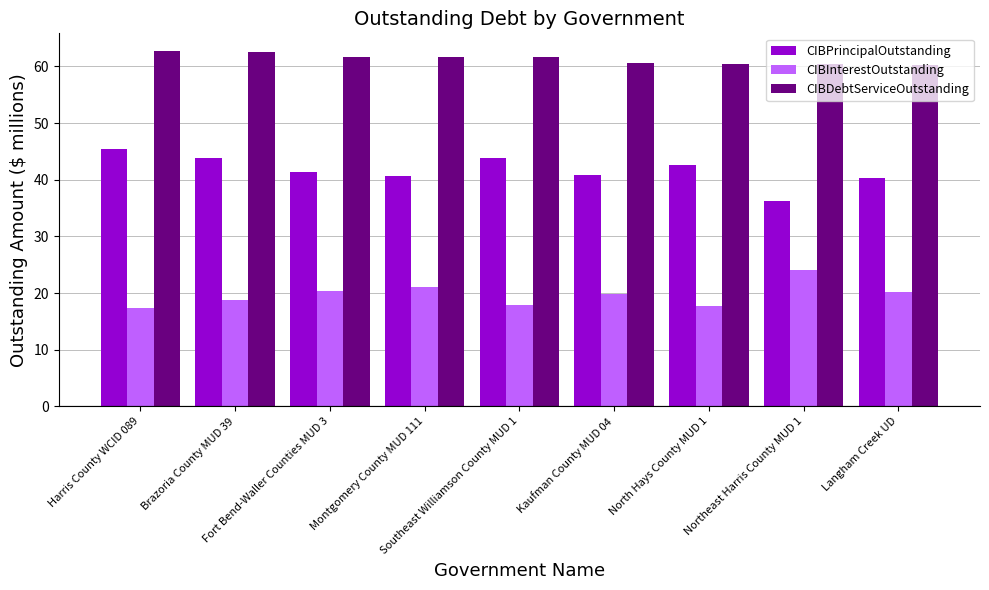

What is the minimum value shown in the chart?

17.3